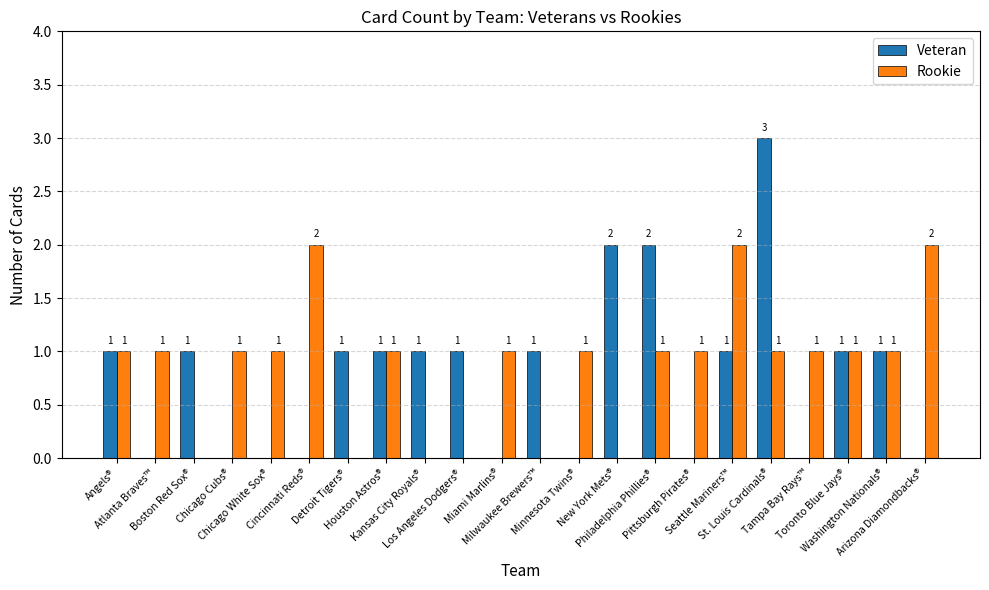

Reading left to right, list all the values displayed in this chart.

Veteran: 1	0	1	0	0	0	1	1	1	1	0	1	0	2	2	0	1	3	0	1	1	0
Rookie: 1	1	0	1	1	2	0	1	0	0	1	0	1	0	1	1	2	1	1	1	1	2